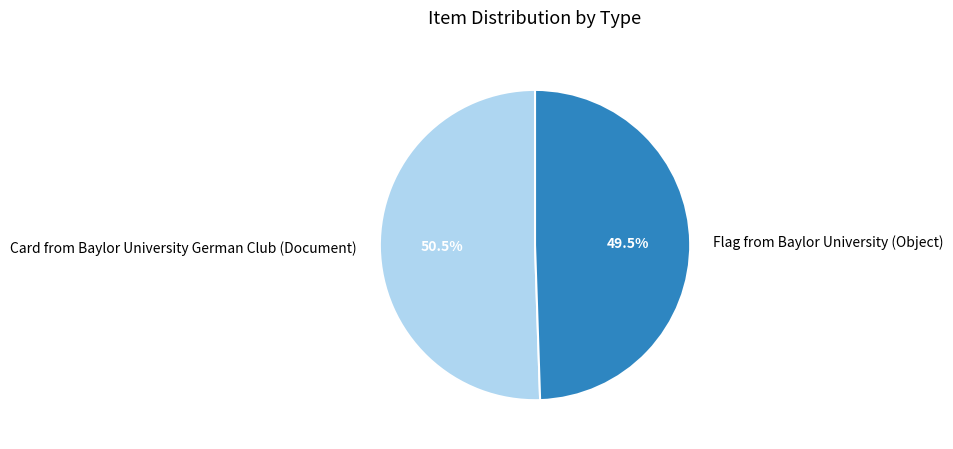

Which category has the biggest portion of the pie?

Card from Baylor University German Club (Document)